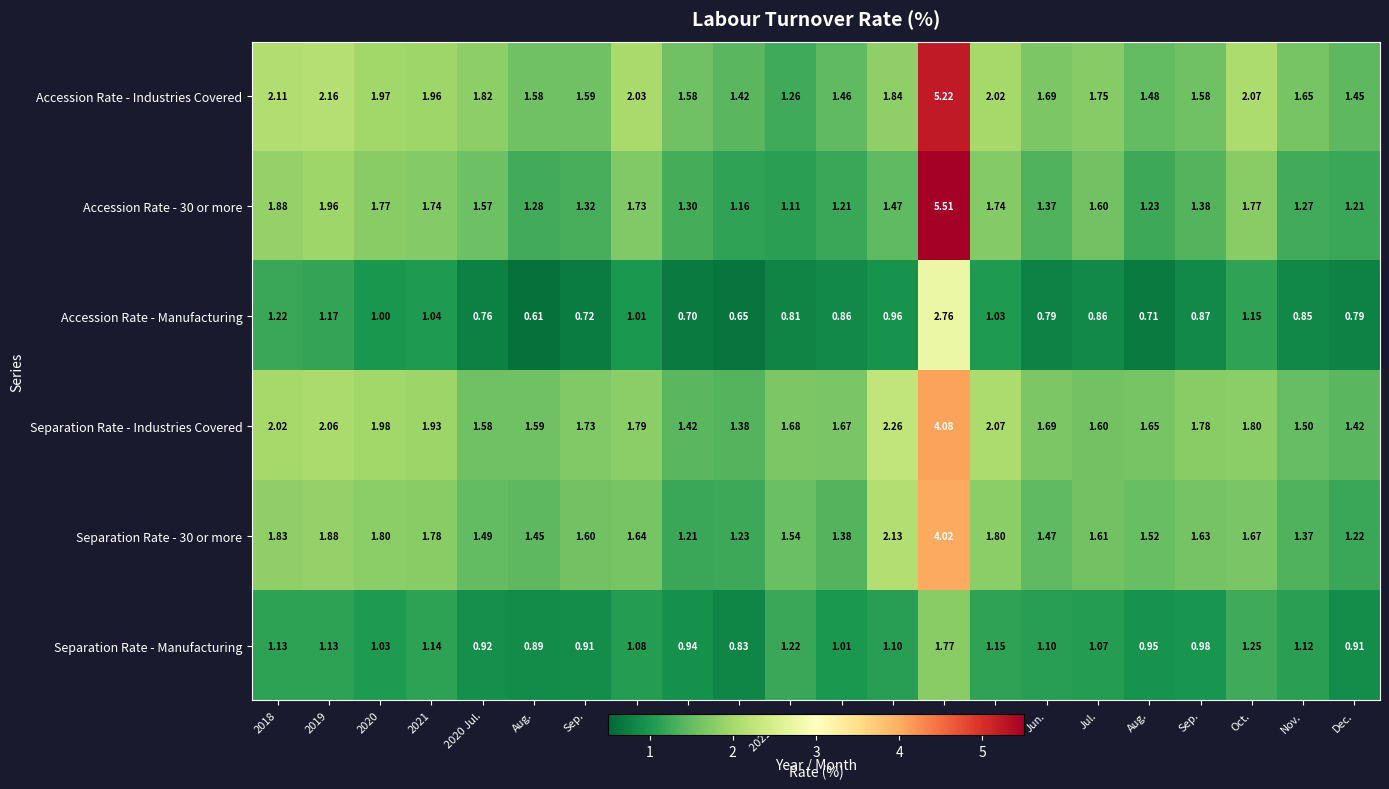

Which series has the largest total across all categories?

Accession Rate - Industries Covered